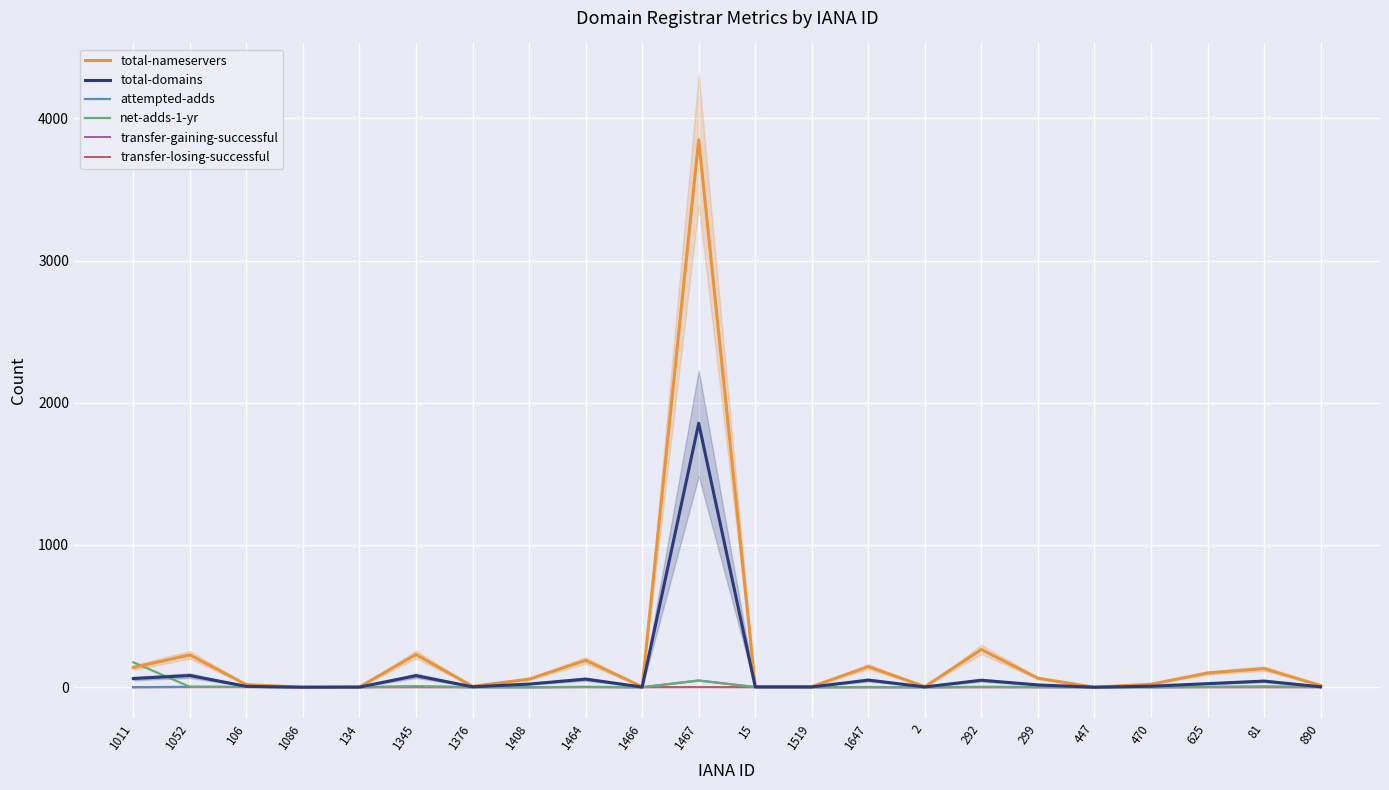

Reading right to left, what are all the values shown in this chart?

total-nameservers: 12	131	100	21	0	63	265	4	145	4	5	3849	3	189	57	6	230	2	0	18	227	139
total-domains: 3	43	25	7	0	16	49	2	50	2	2	1856	1	57	22	3	81	1	0	6	82	61
attempted-adds: 1	5	2	0	0	1	2	0	1	0	1	47	0	2	0	0	6	0	0	2	3	0
net-adds-1-yr: 1	3	2	0	0	1	2	0	1	0	1	47	0	2	0	0	6	0	0	2	3	175
transfer-gaining-successful: 0	0	0	0	0	0	0	0	0	0	0	0	0	1	0	0	0	0	0	1	0	0
transfer-losing-successful: 0	0	0	0	0	0	0	0	0	0	0	1	0	0	0	0	0	0	0	0	1	0